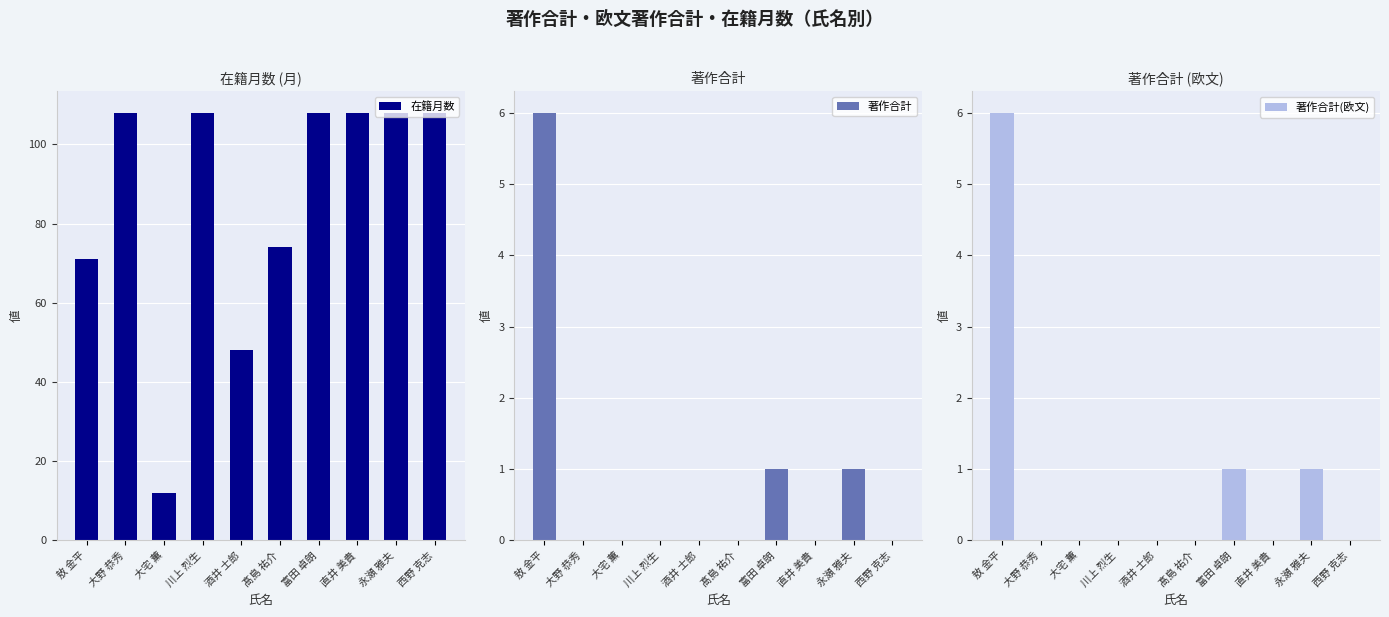

What is the difference between the maximum and minimum values in the 著作合計(欧文) series?

6